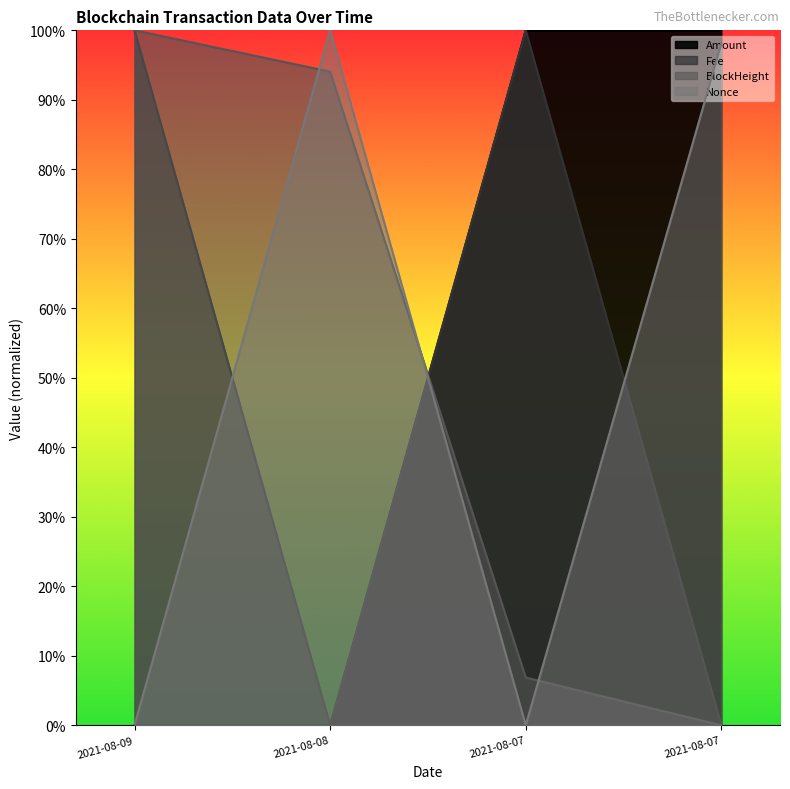

What is the sum of all Amount values?

2.0